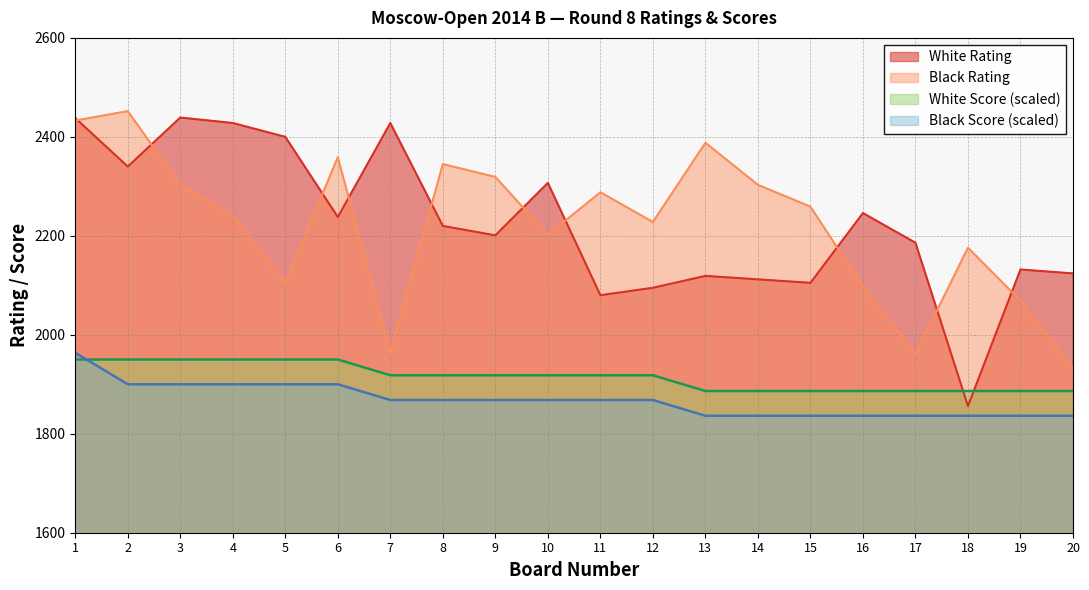

Where do Black Rating and White Rating first cross each other?

1 and 2